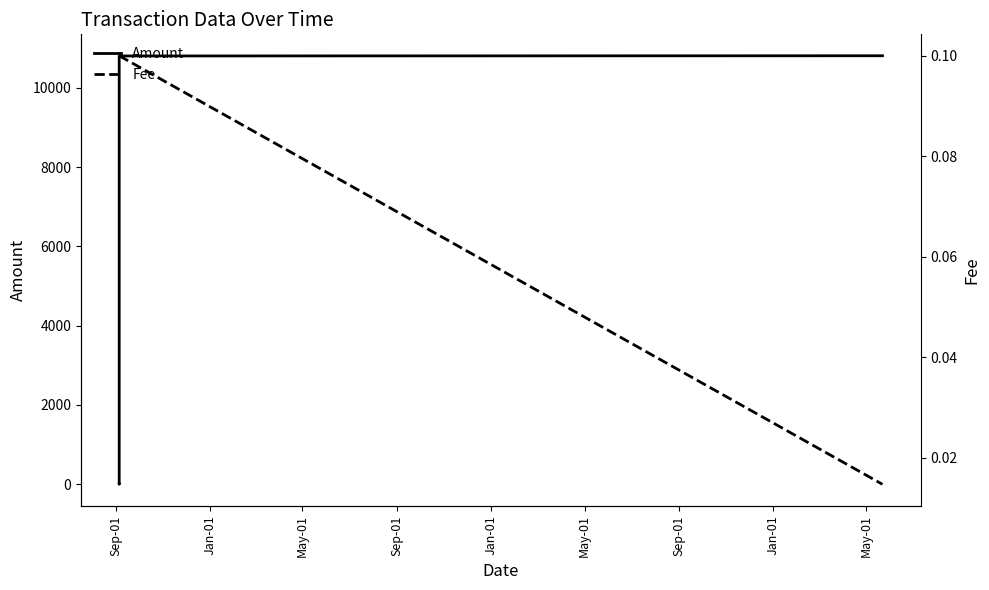

True or false: Amount has more than 1 points higher than both neighbors.

False